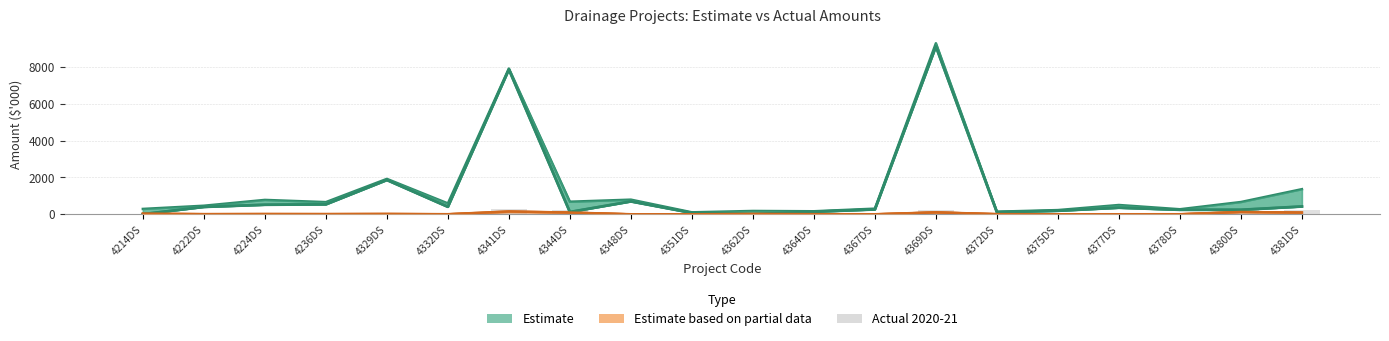

Between 4351DS and 4329DS, which is larger?

4329DS